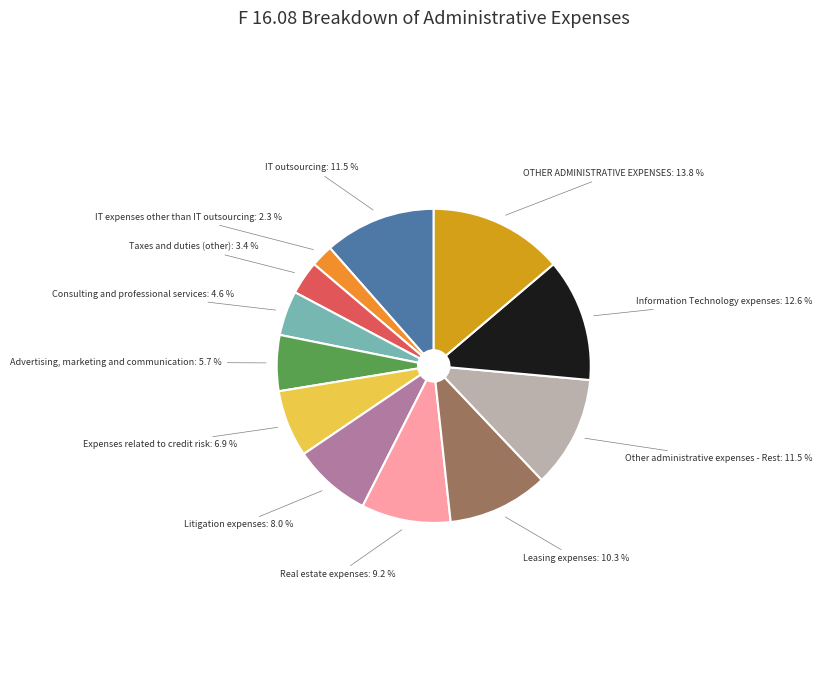

To the nearest percent, what is the combined percentage of Information Technology expenses and Leasing expenses?

23%